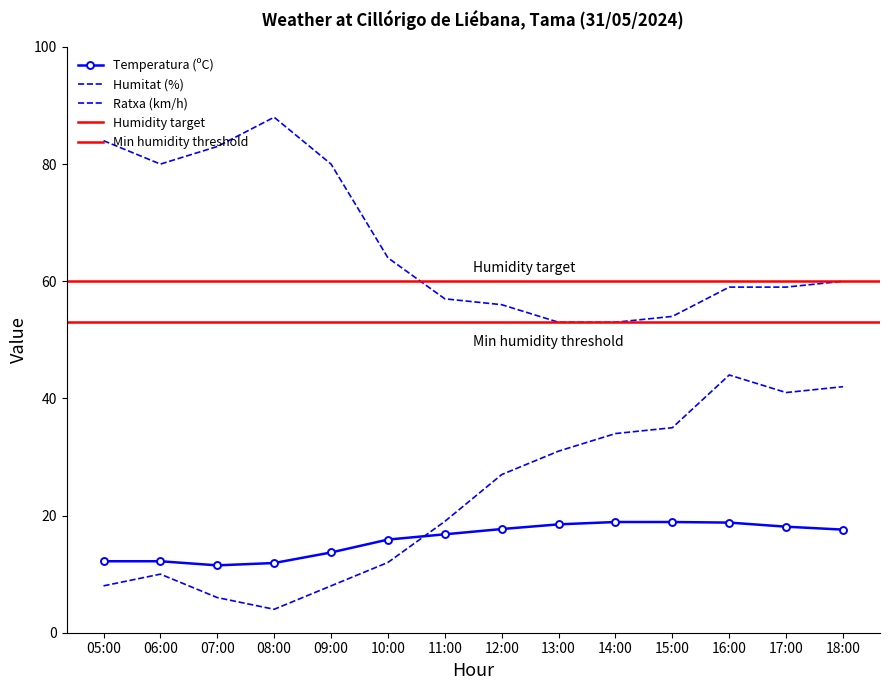

Which series changed the most between 06:00 and 13:00?

Humitat (%)